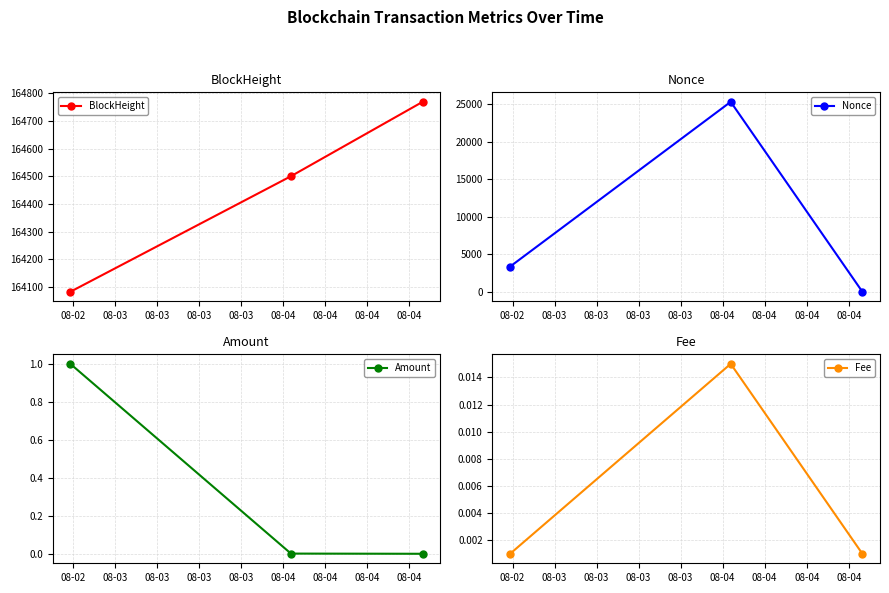

What are all the series names shown in the legend?

BlockHeight, Nonce, Amount, Fee